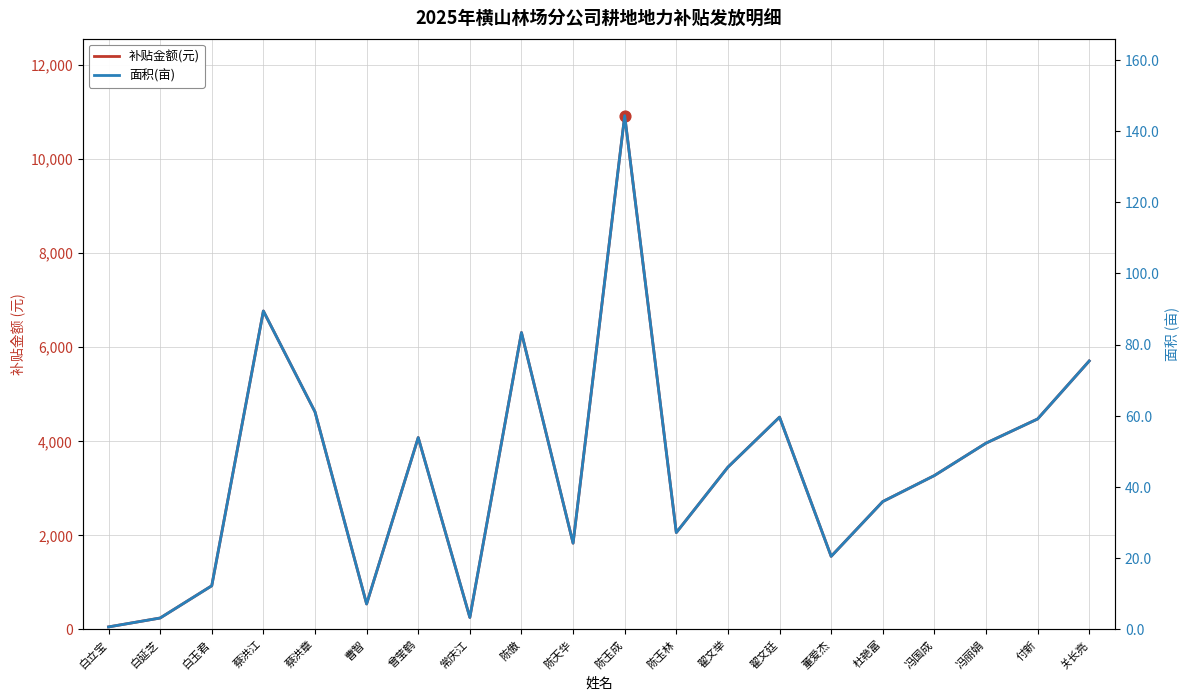

Which series has the largest total across all categories?

补贴金额(元)